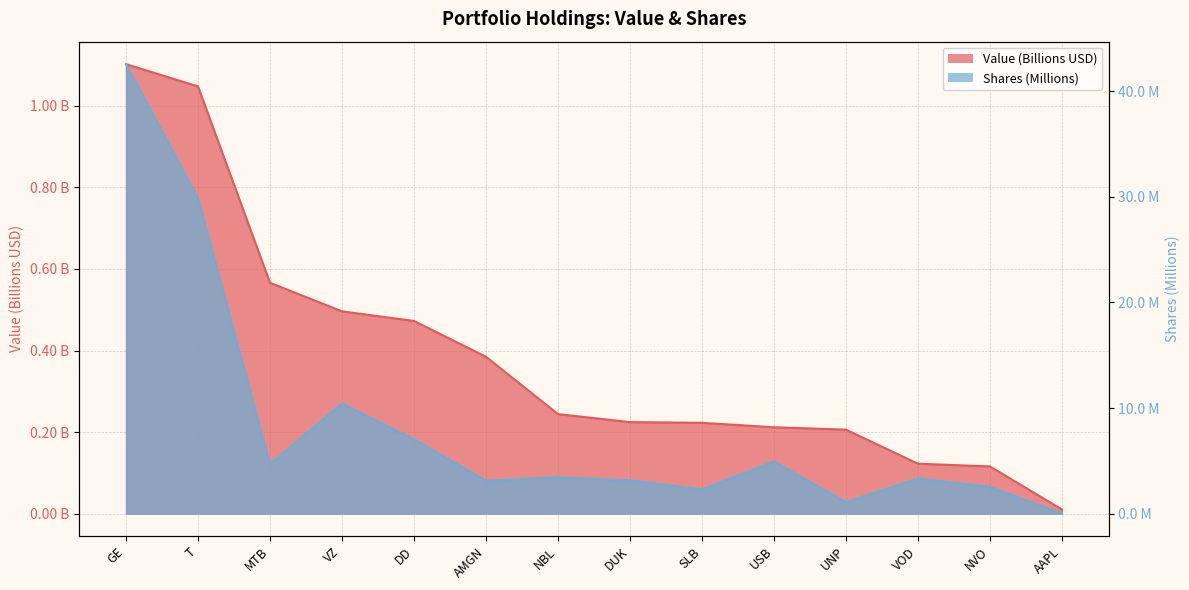

What is the difference between the maximum and second lowest values in the Value series?

1.0